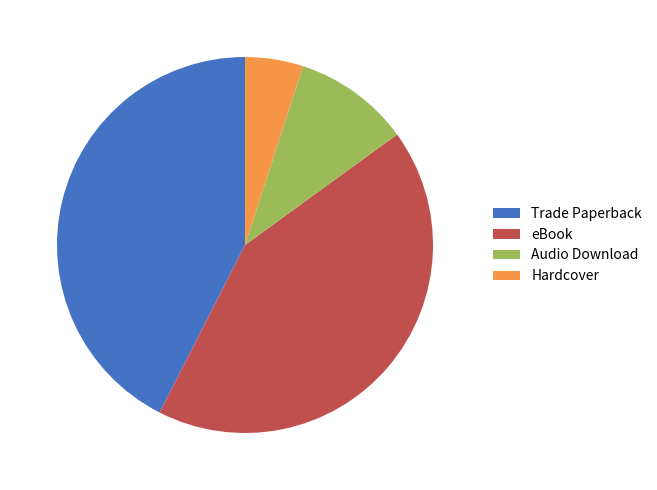

Is Audio Download the majority of the pie?

No